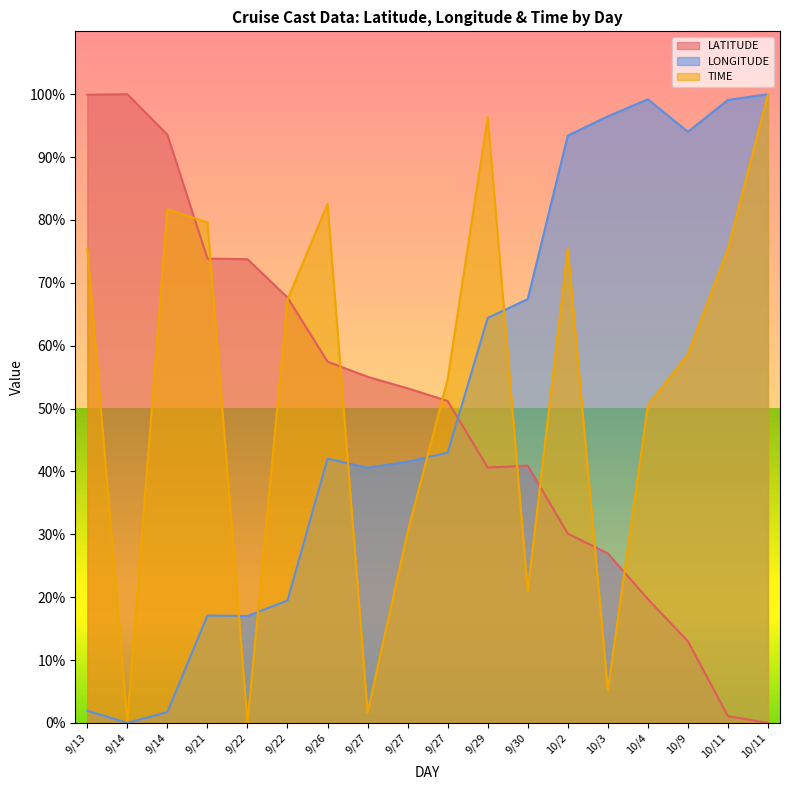

True or false: TIME has more than 1 interior local peaks.

True